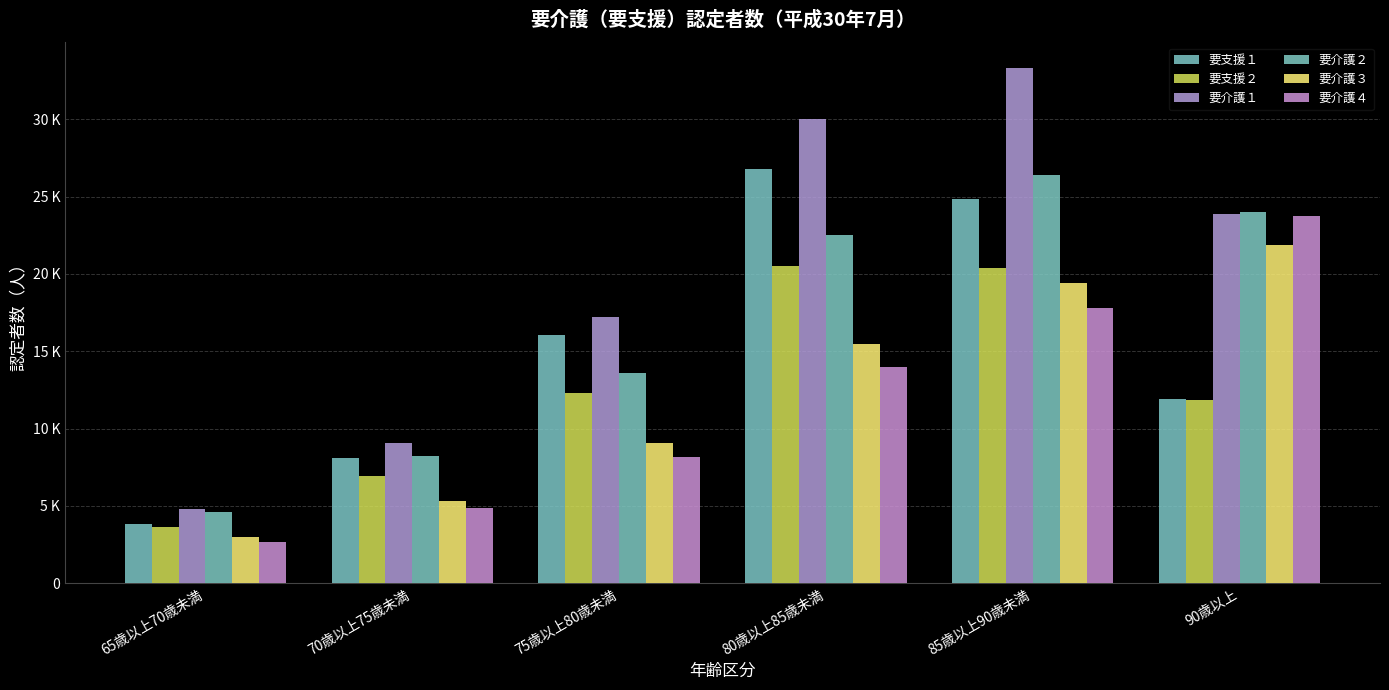

Is it true that 要介護４ equals 13739 at 75歳以上80歳未満?

False